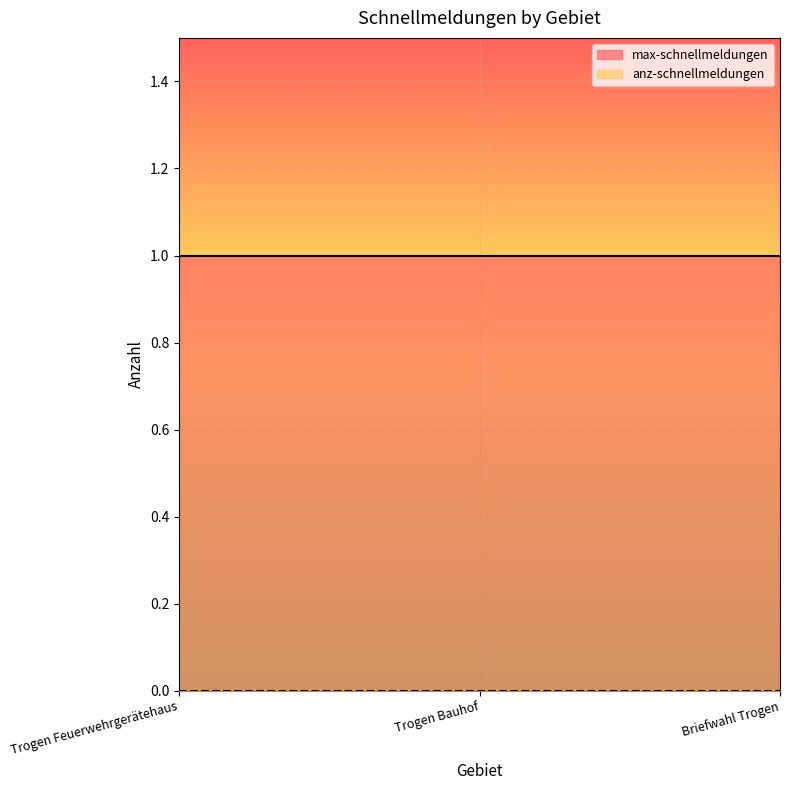

Does the chart display data point markers on the line(s)?

No